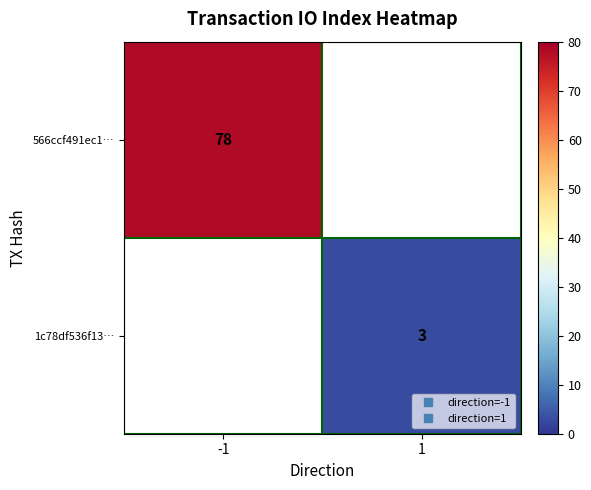

Which has a higher value, 1 or -1?

-1